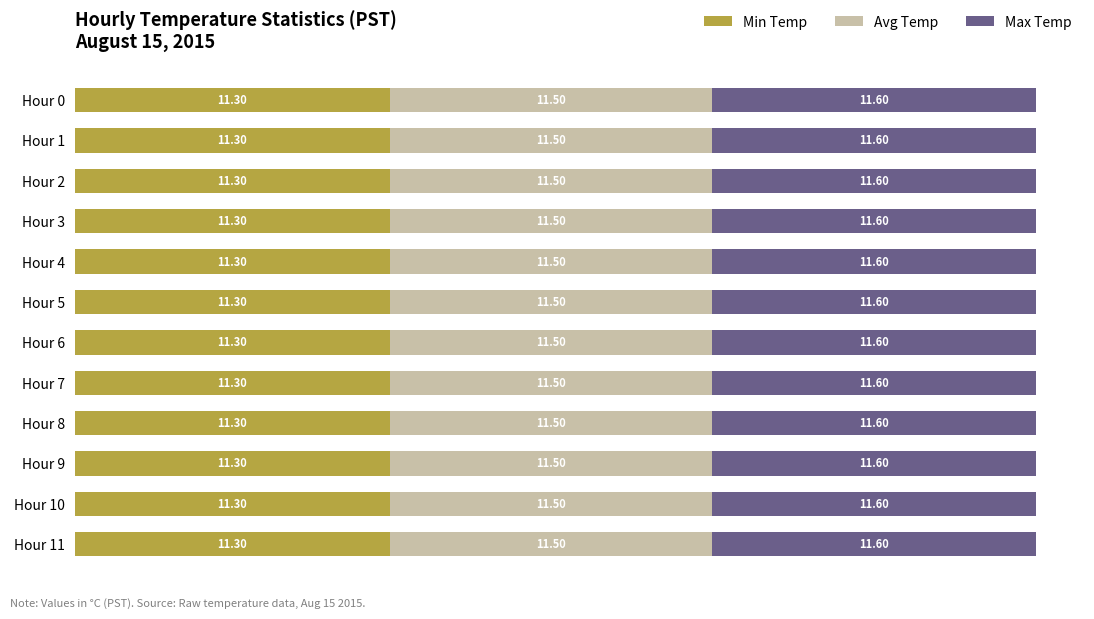

What is the total value across all series at Hour 1?

34.4